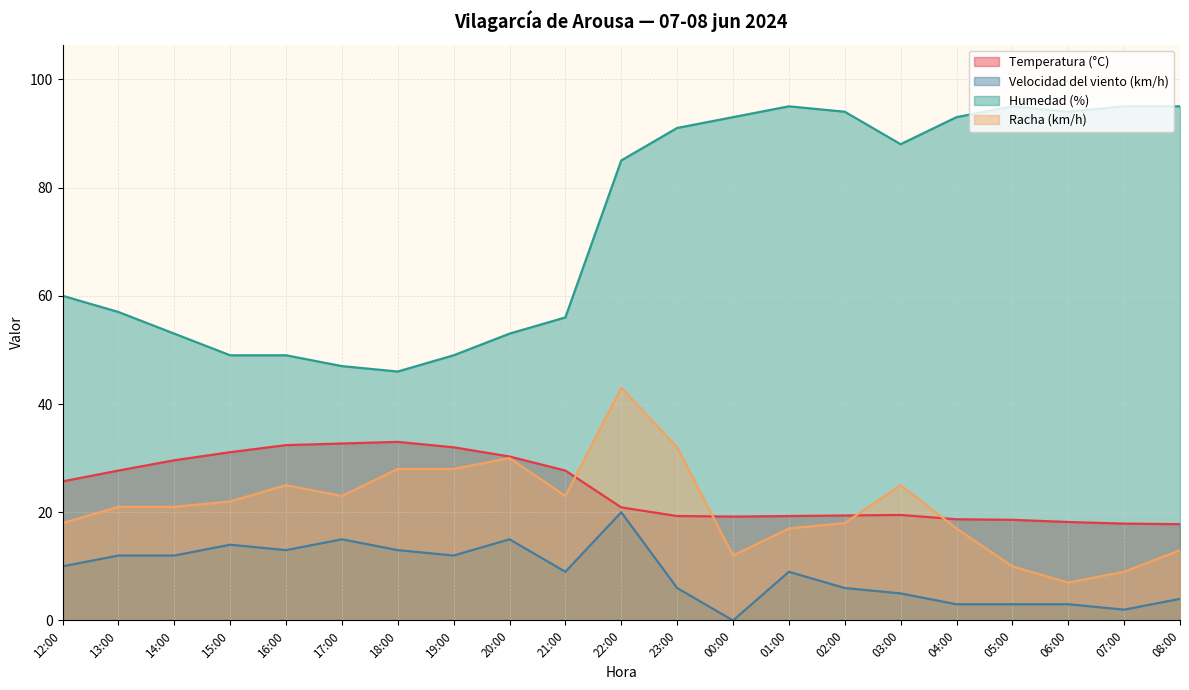

At which label does Temperatura (°C) first exceed 20?

12:00